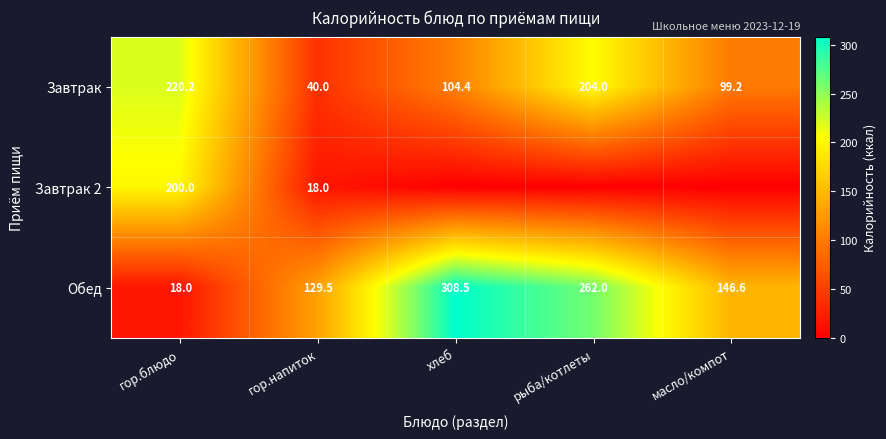

Between гор.блюдо and хлеб, which is larger?

гор.блюдо